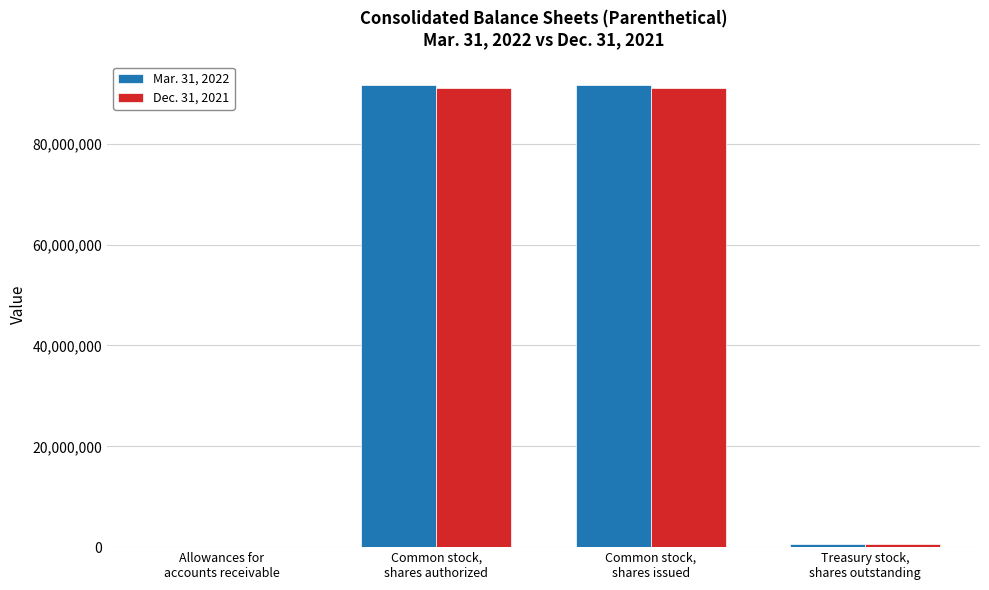

What is the approximate value of Mar. 31, 2022 at Allowances for
accounts receivable, to the nearest 100?

19700